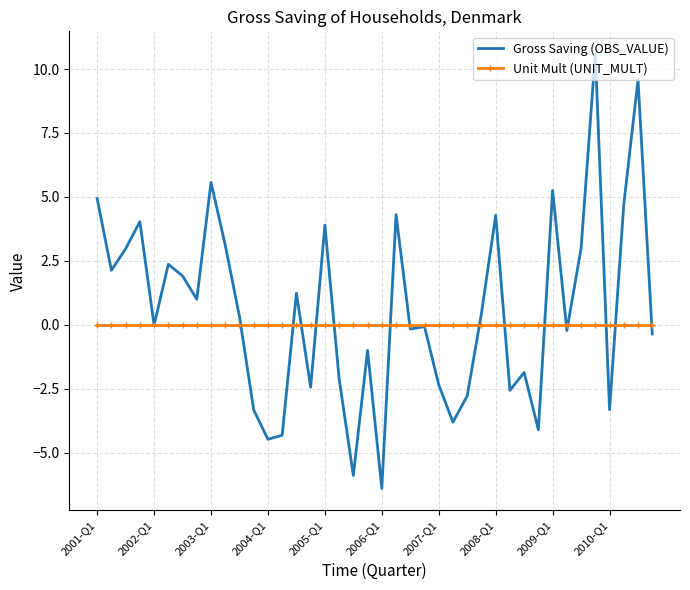

What is the maximum value shown in the chart?

10.6